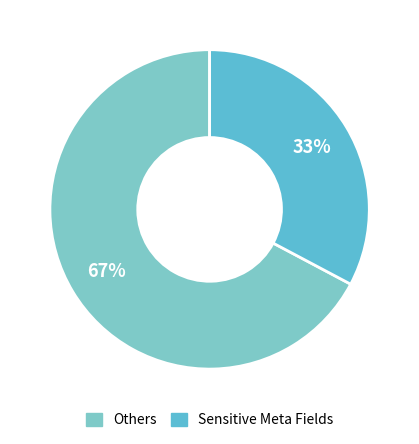

Is there any slice that represents more than half of the pie?

Yes